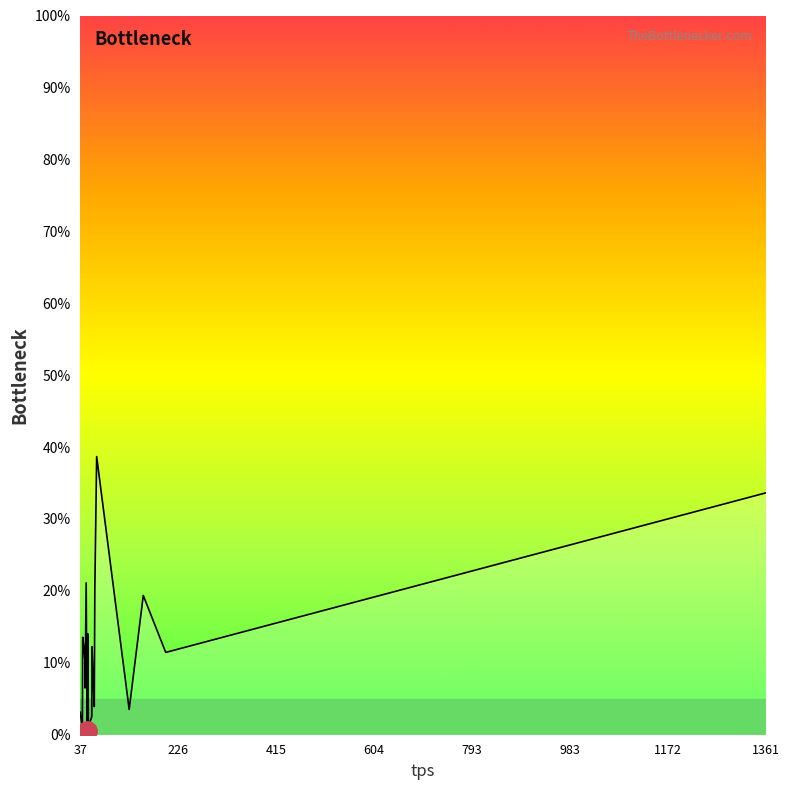

Reading left to right, list all the values displayed in this chart.

3.1	0.8	13.6	12.5	10.3	6.5	21.1	0.6	14.0	1.1	2.5	12.2	8.0	3.9	20.2	38.7	3.5	19.4	11.4	33.6